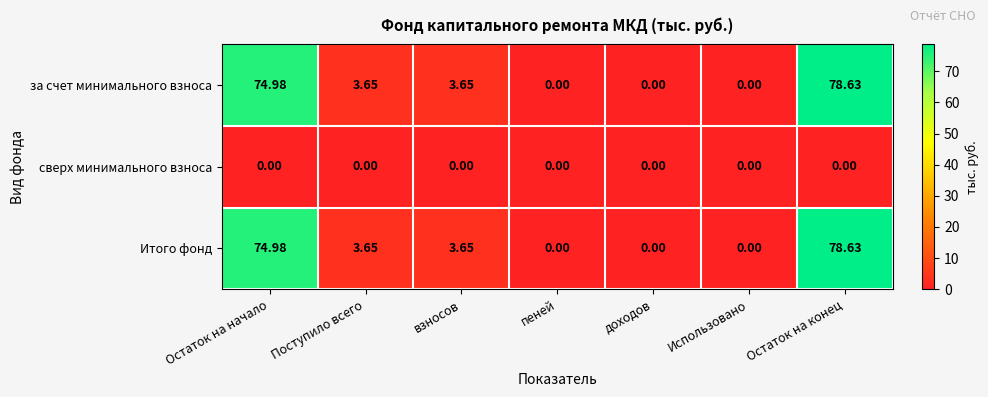

At which category is the sum across all series the highest?

Остаток на конец